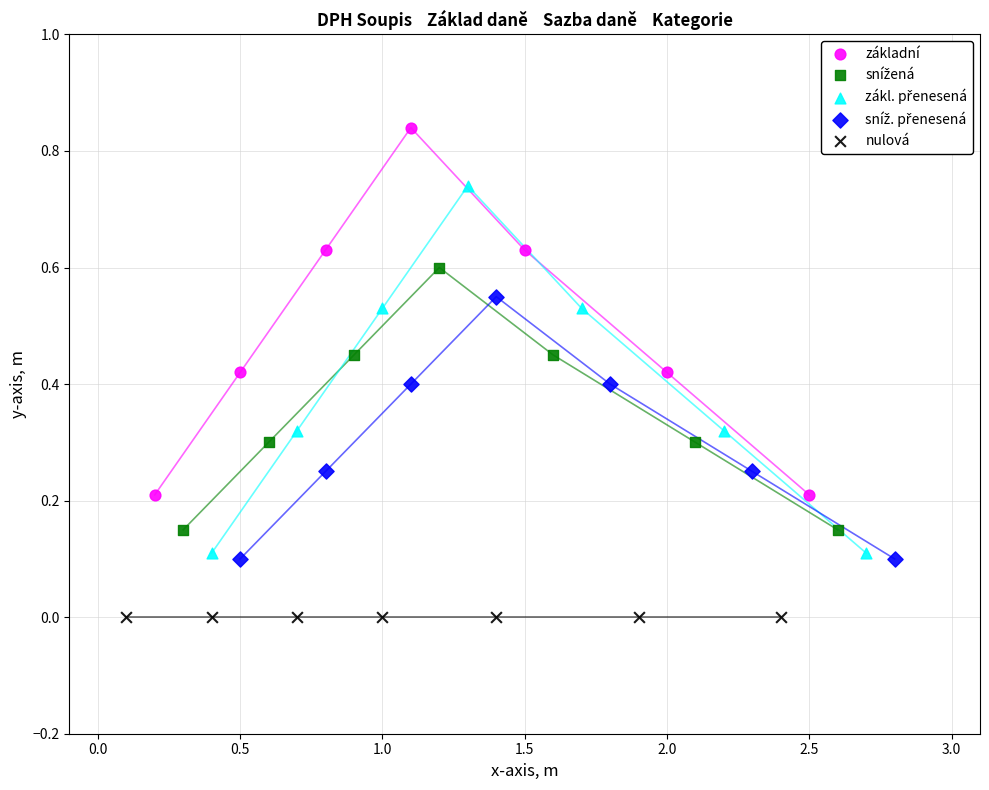

Which series contains the lowest Y value?

nulová